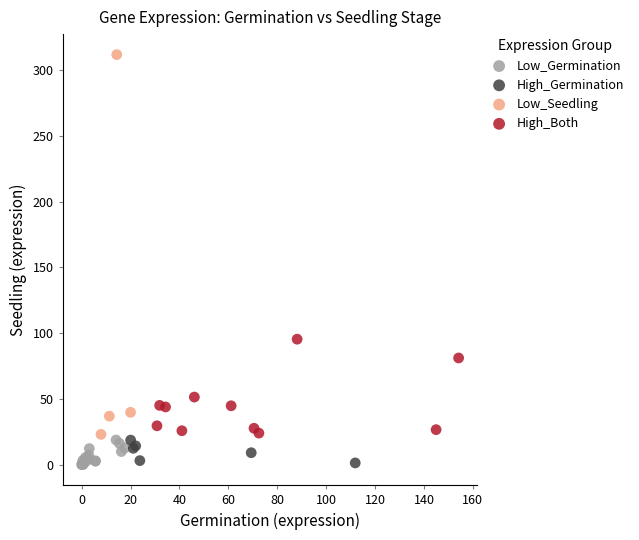

Which series has the largest Y range (max minus min)?

Low_Seedling